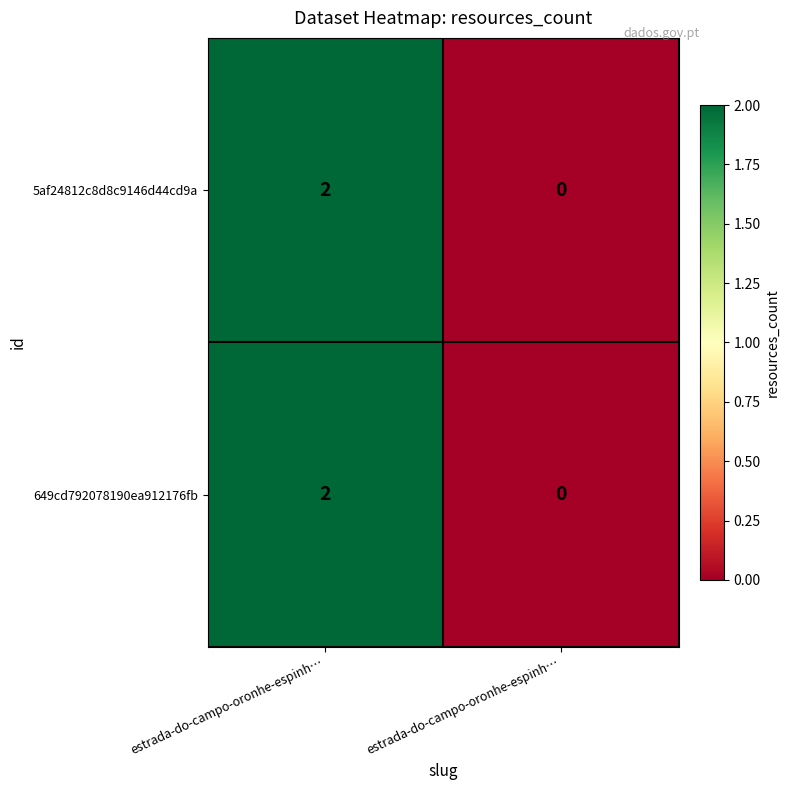

Between estrada-do-campo-oronhe-espinh… and estrada-do-campo-oronhe-espinh…, which is larger?

estrada-do-campo-oronhe-espinh…